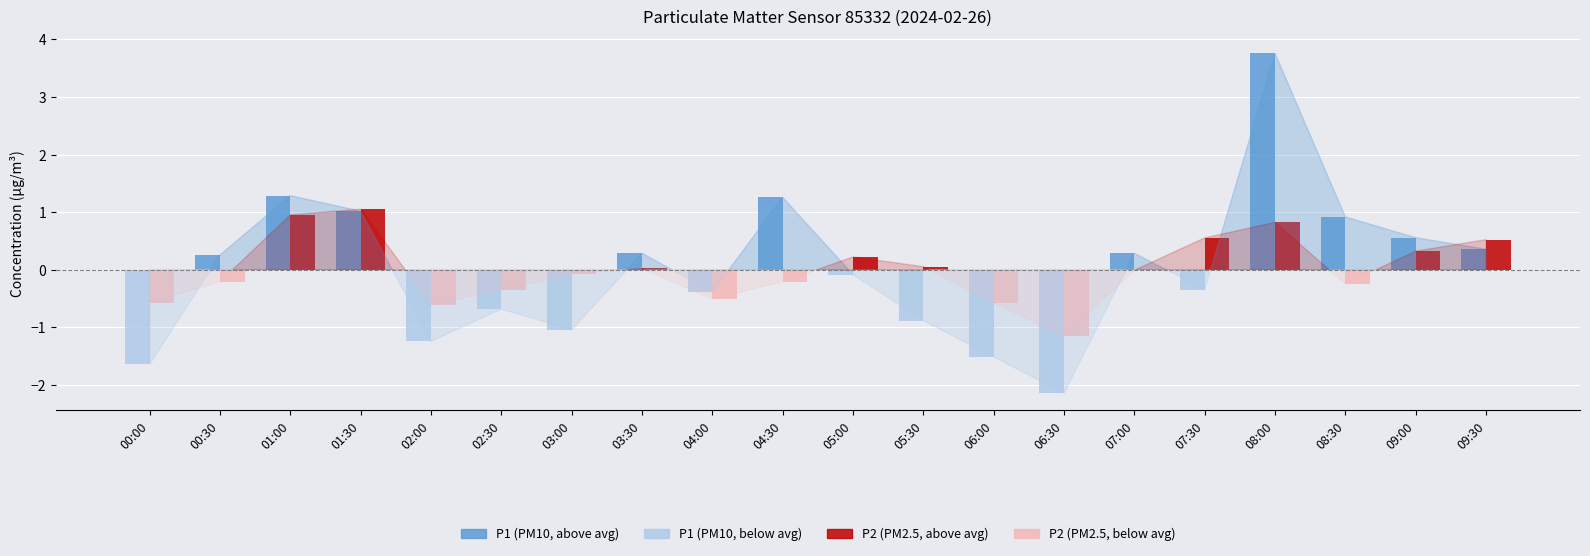

Which label corresponds to the largest value in the chart?

08:00